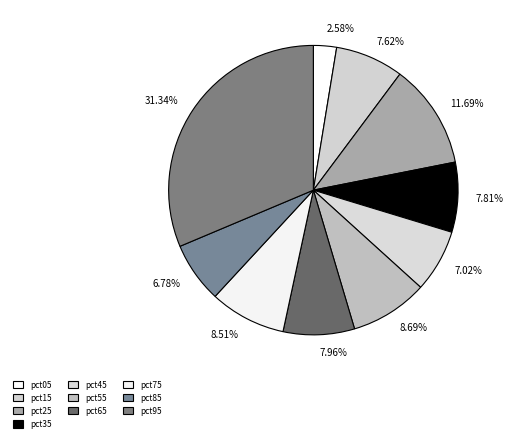

How many slices are in this pie chart?

10